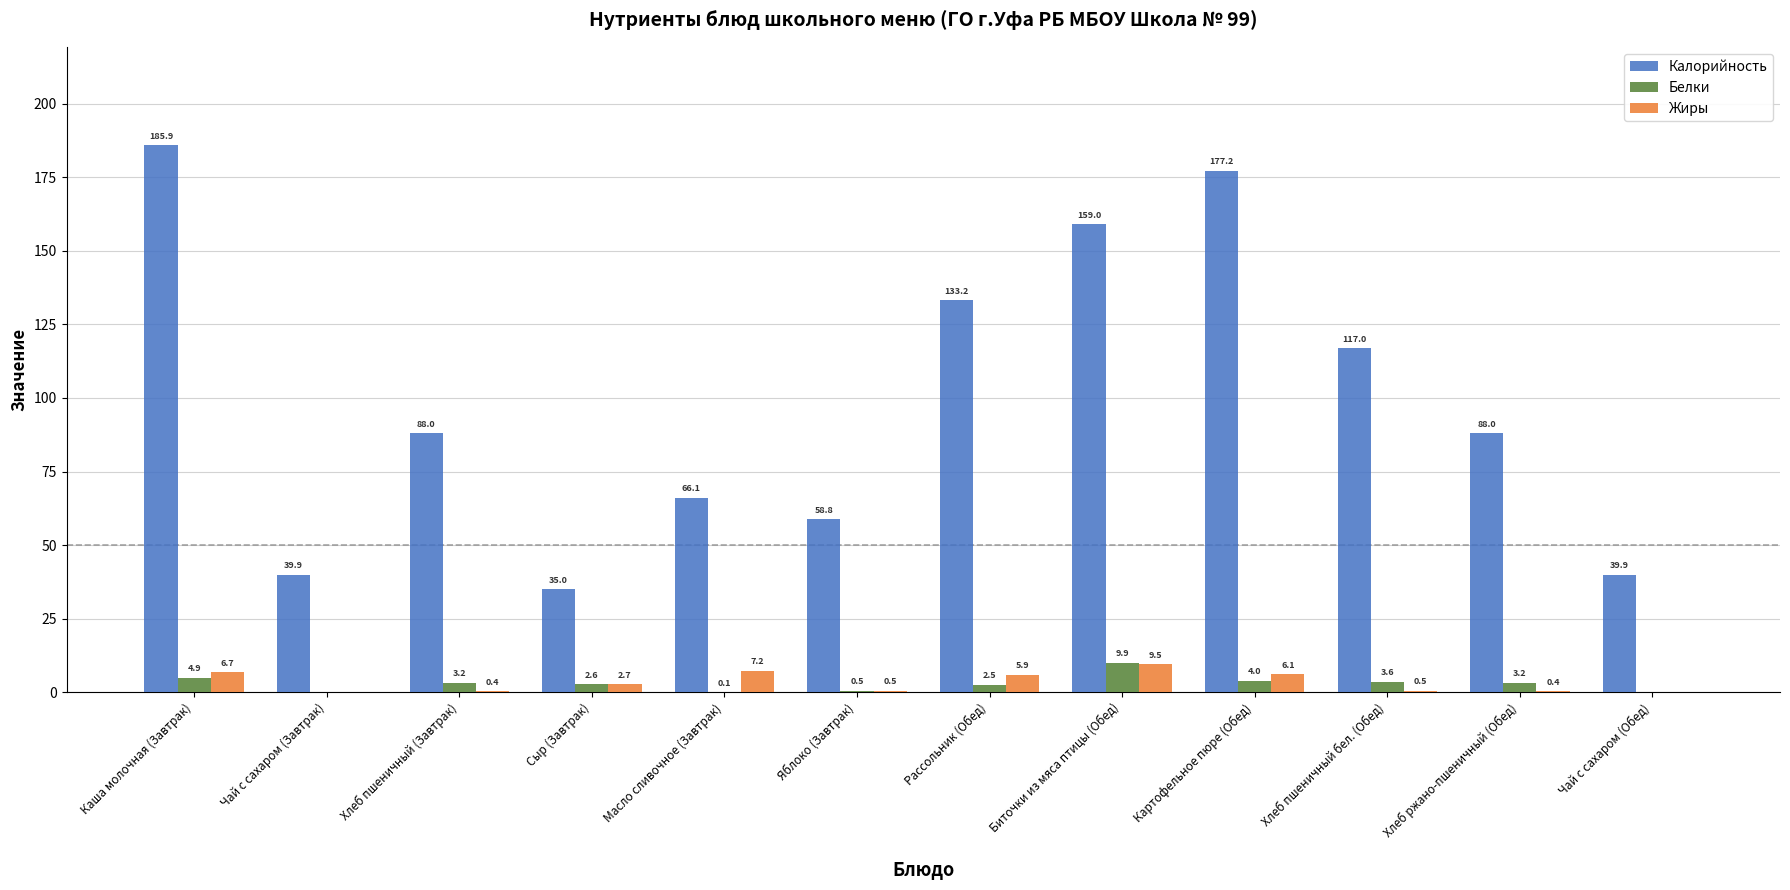

Are the bars grouped side by side (vs. stacked)?

Yes